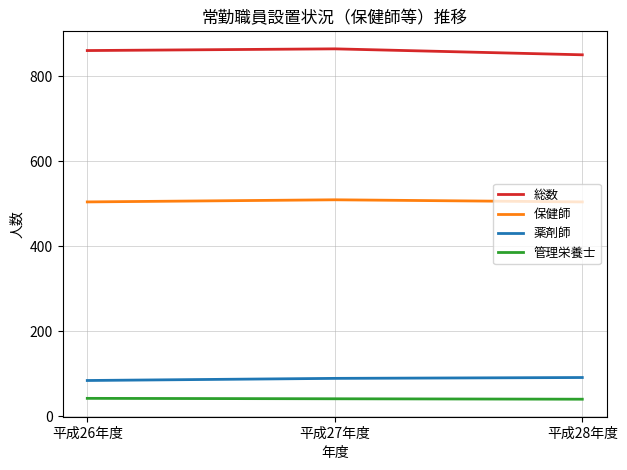

What is the difference between the highest and lowest values at 平成27年度?

823